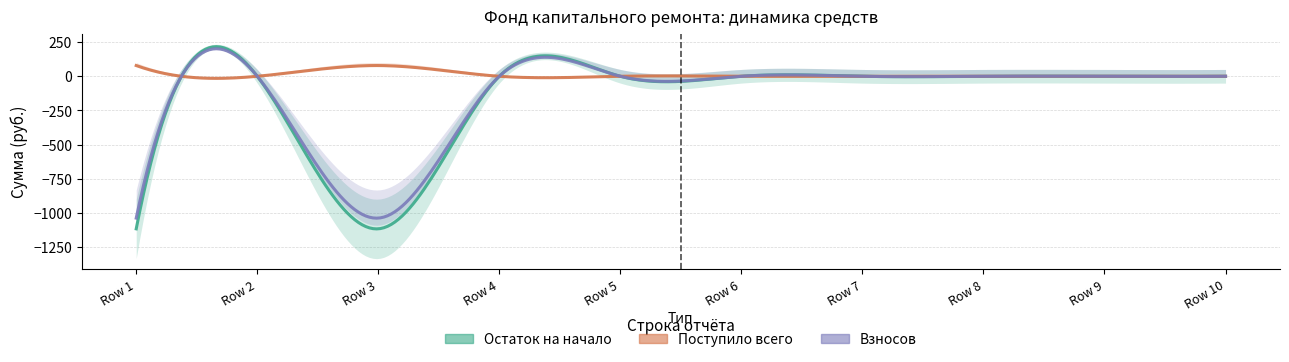

Which series has the largest range (max minus min)?

Остаток на начало